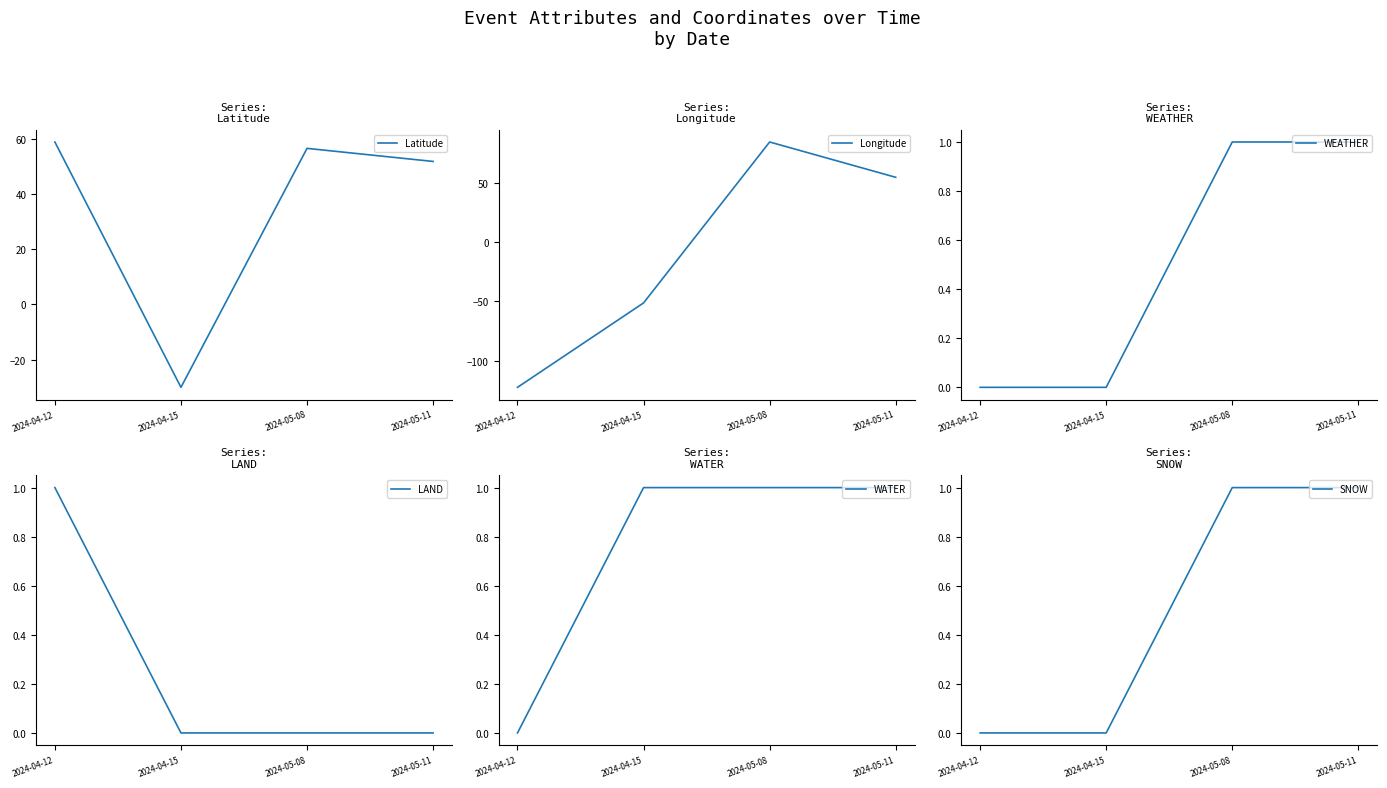

Where is WATER nearest to the value 0?

2024-04-12